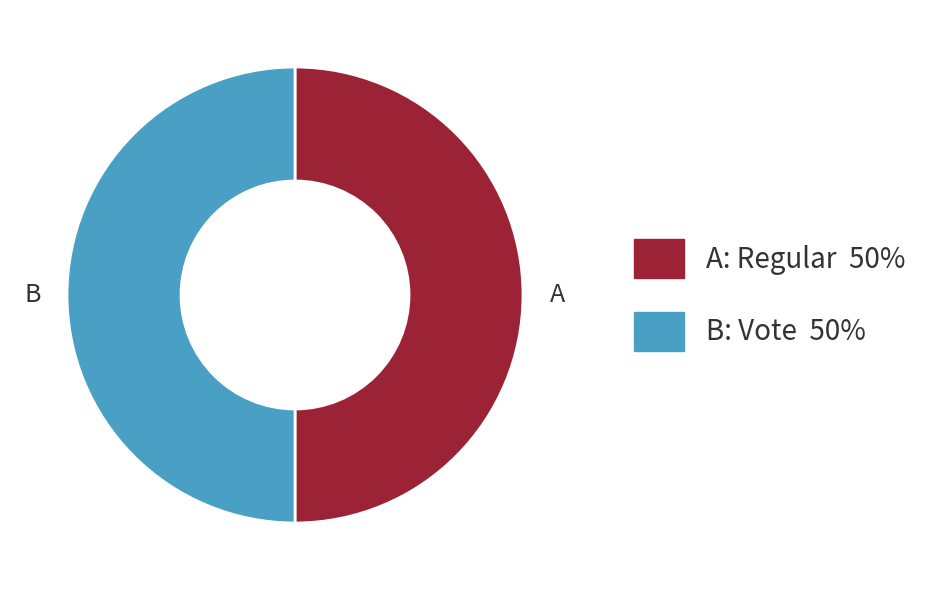

Approximately how many times larger is the value at B: Vote 50% compared to A: Regular 50%?

1.0